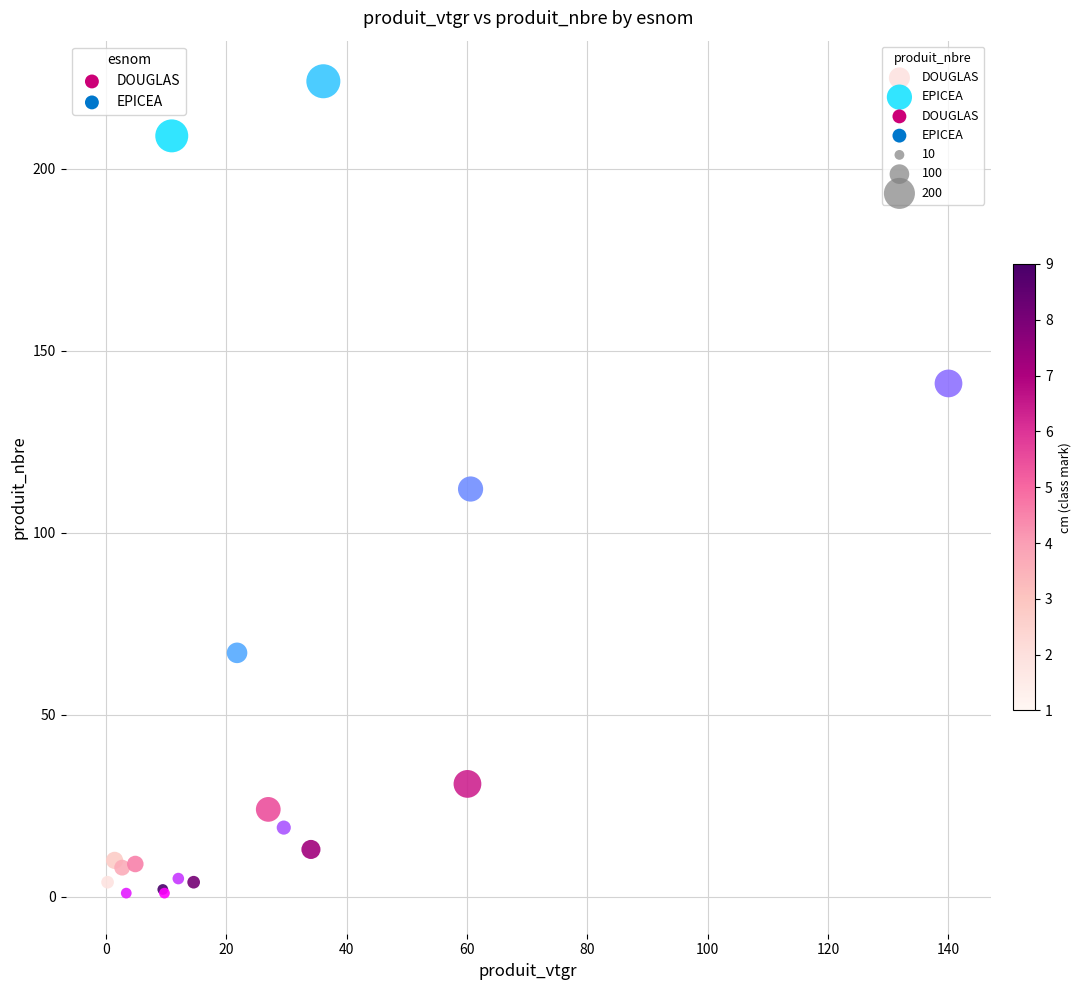

Which series contains the highest Y value?

EPICEA